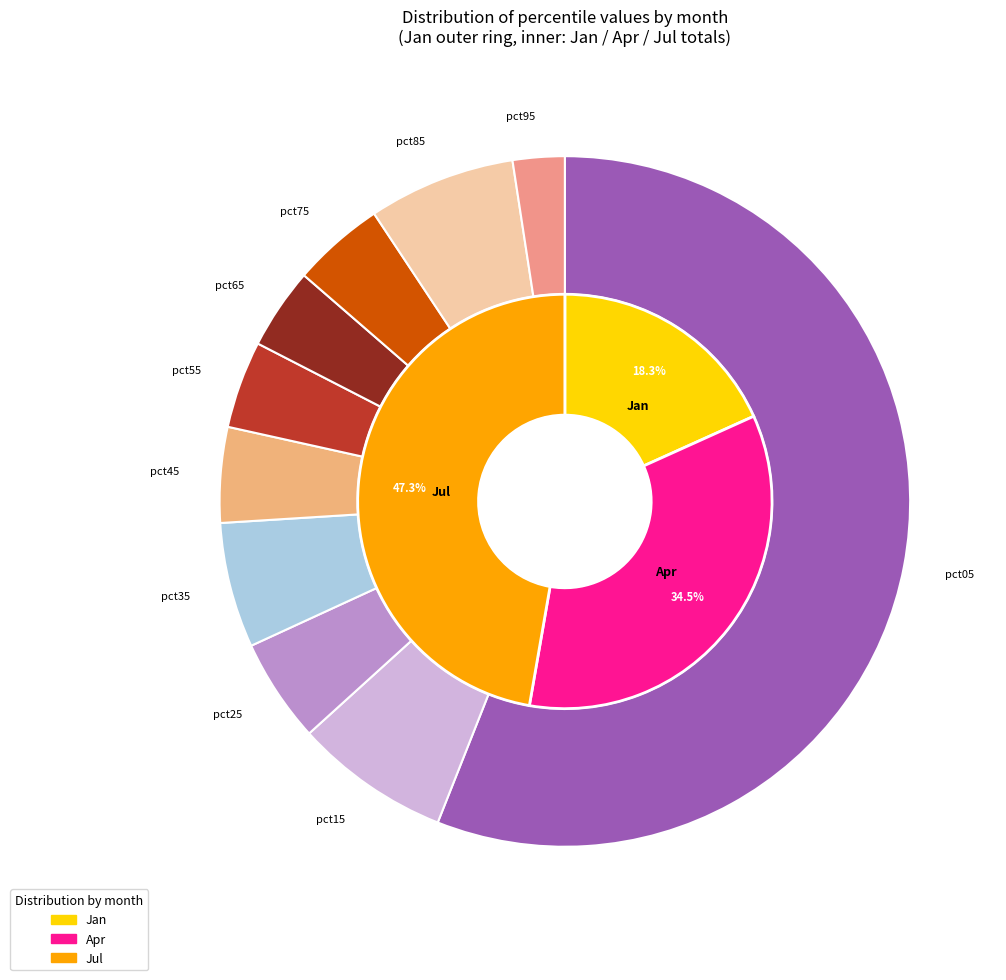

Is 7 the majority of the pie?

No